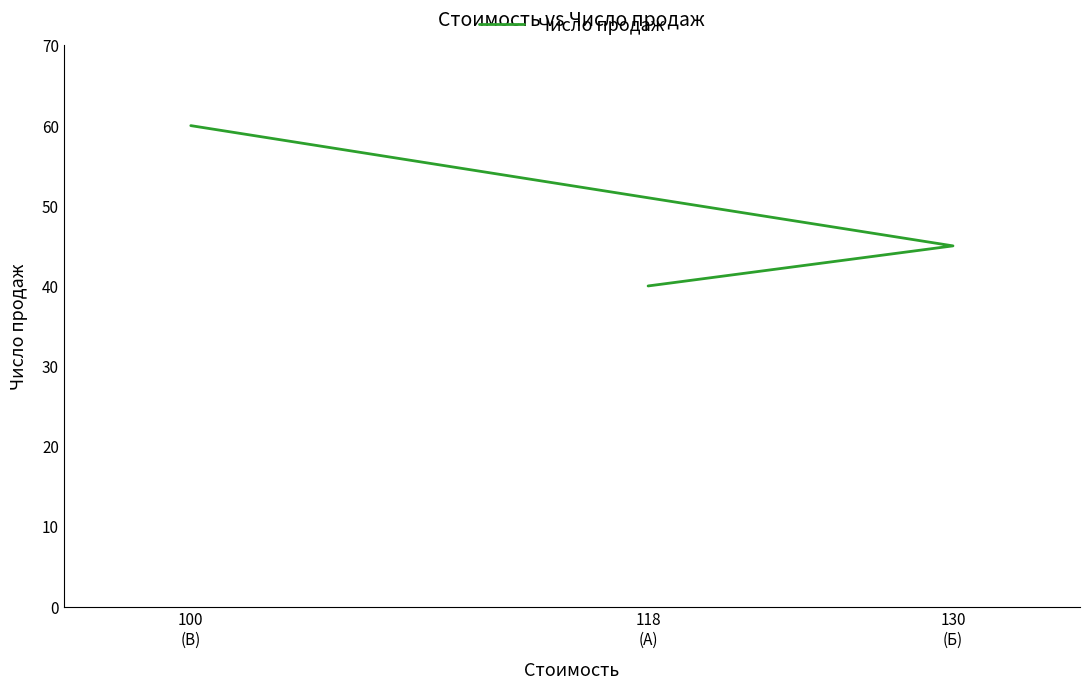

What value does the data have at 130
(Б), to the nearest 5?

45